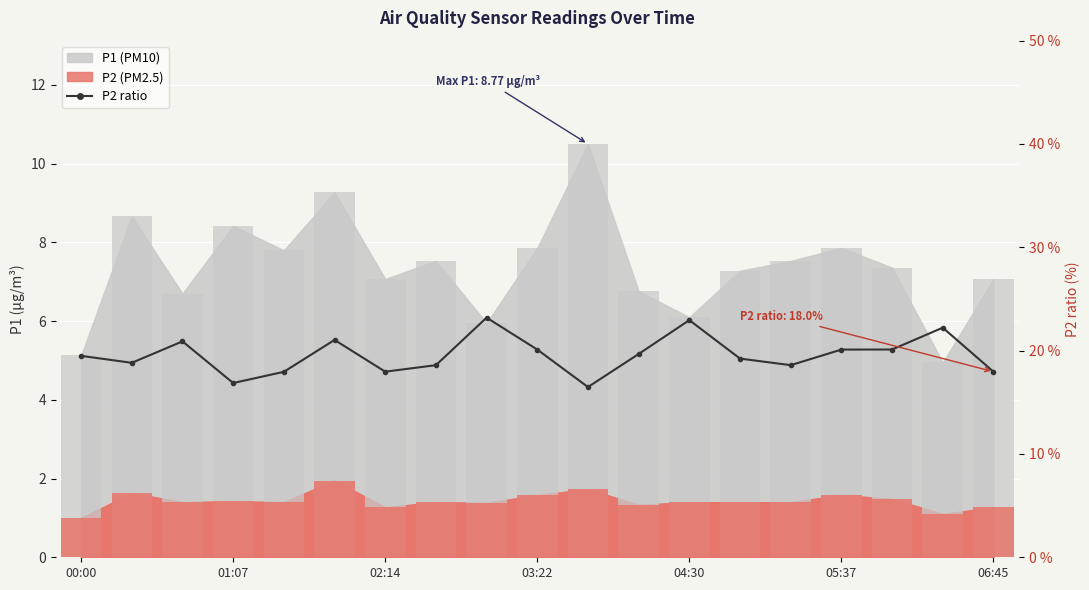

Does the chart contain any negative values?

No